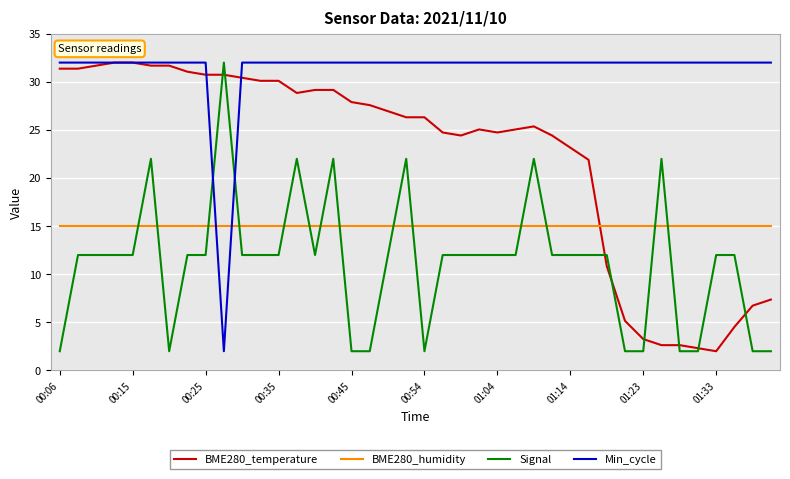

What is the minimum value for Signal?

2.0